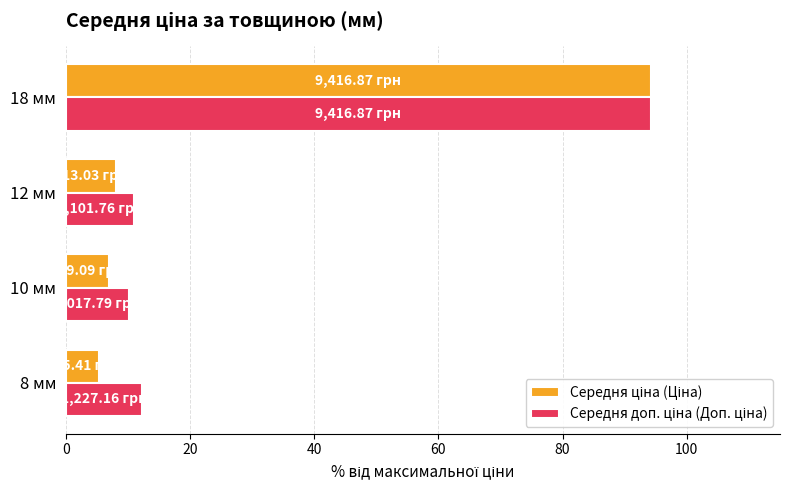

What is the total value across all series at 12 мм?

19.1